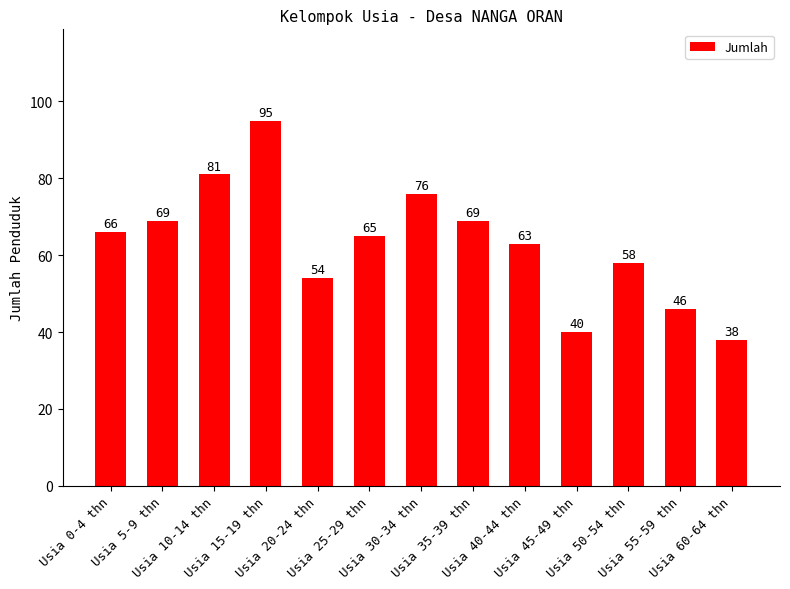

Count the number of data series in this chart.

1